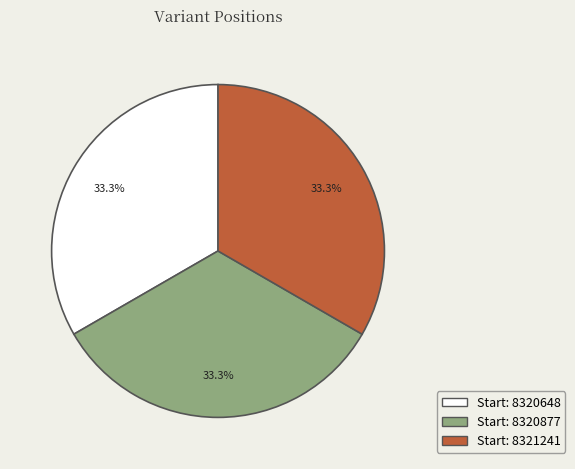

Is there any slice that represents more than half of the pie?

No